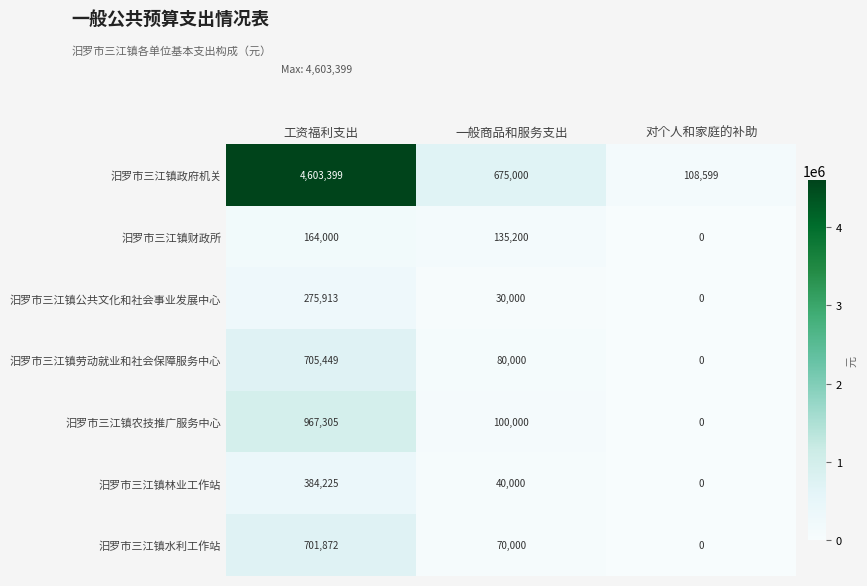

What is the lowest value of the 汨罗市三江镇政府机关 series?

108599